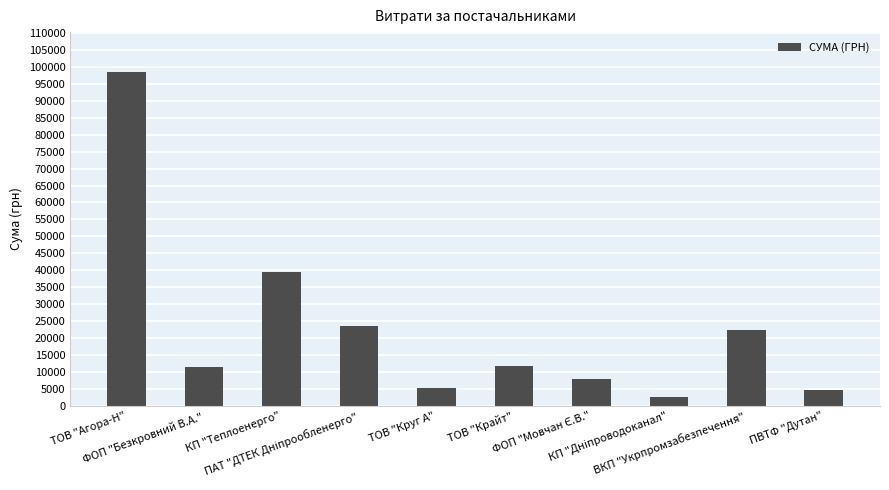

What is the smallest value displayed?

2578.0